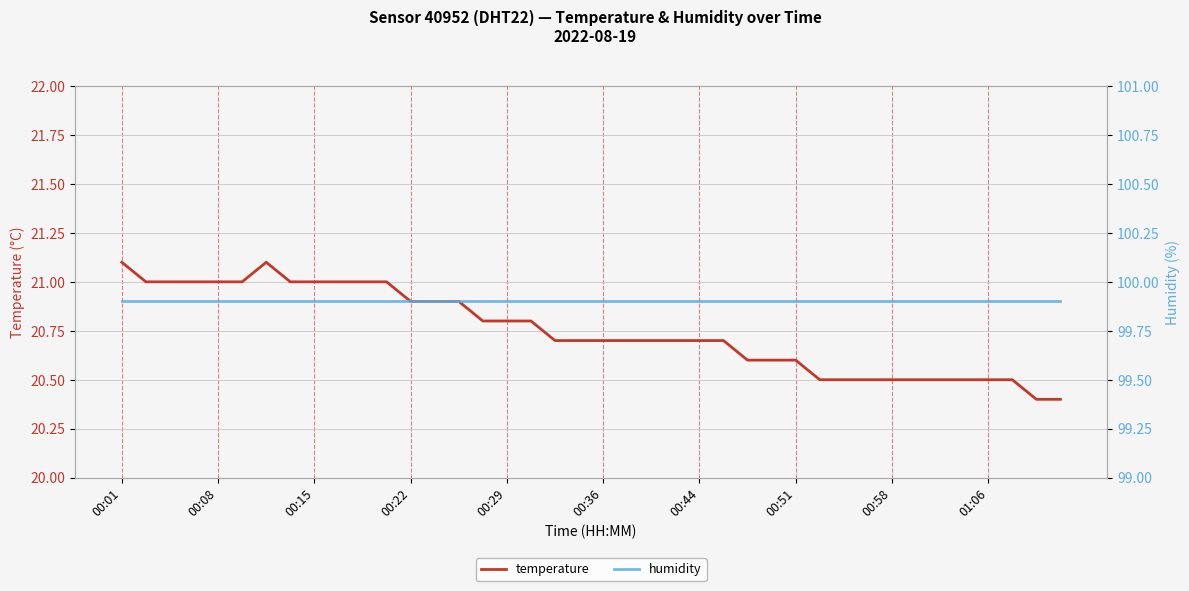

Count the temperature values in the range 20 to 21.

38